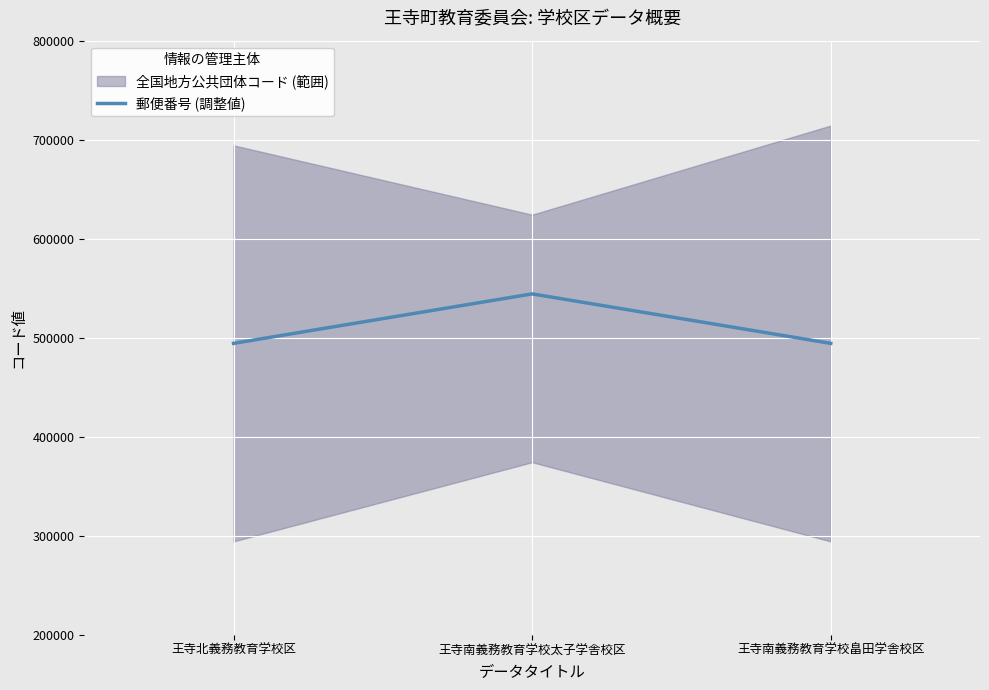

At which category does the chart reach its minimum across all series?

王寺北義務教育学校区